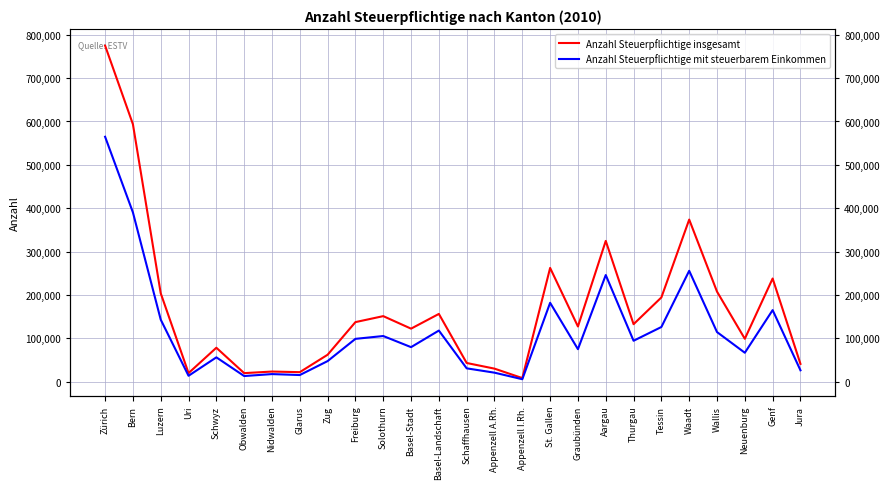

What is the value of the Anzahl Steuerpflichtige mit steuerbarem Einkommen point at the 3rd from the left?

143149